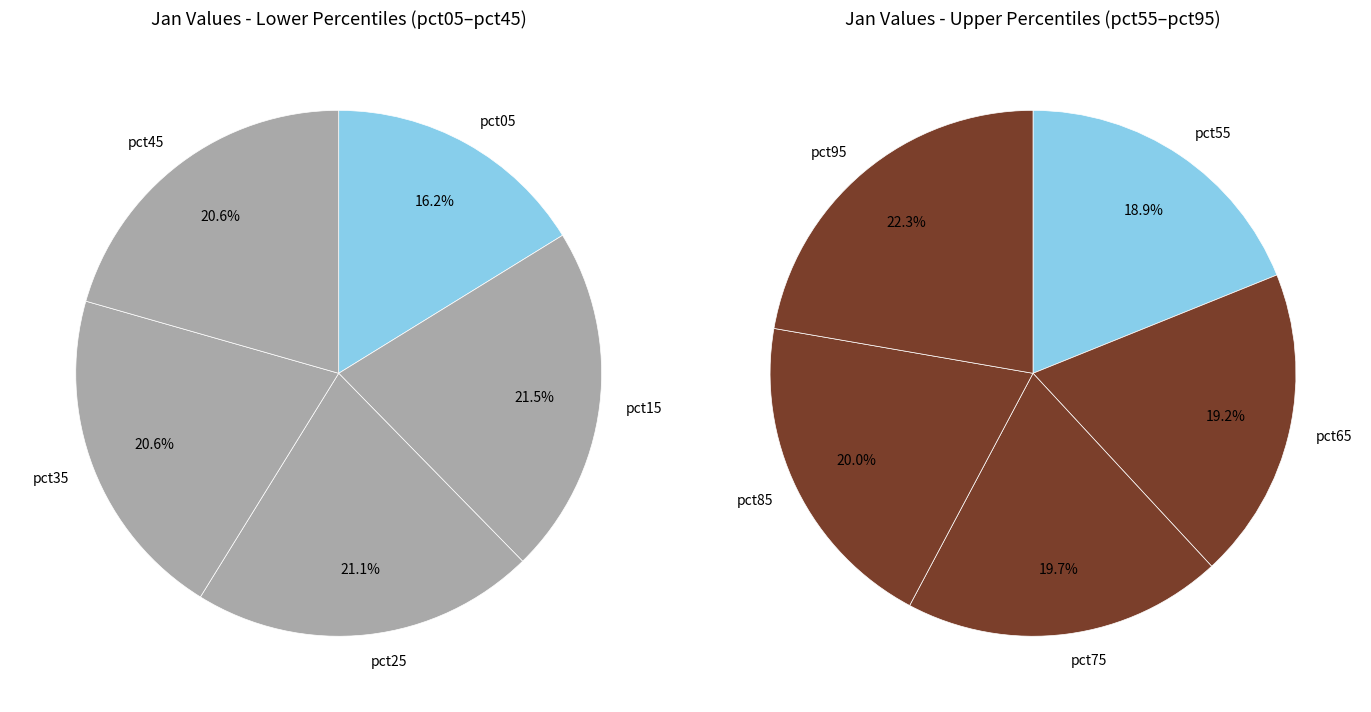

Approximately how many times larger is the value at pct45 compared to pct65?

1.0